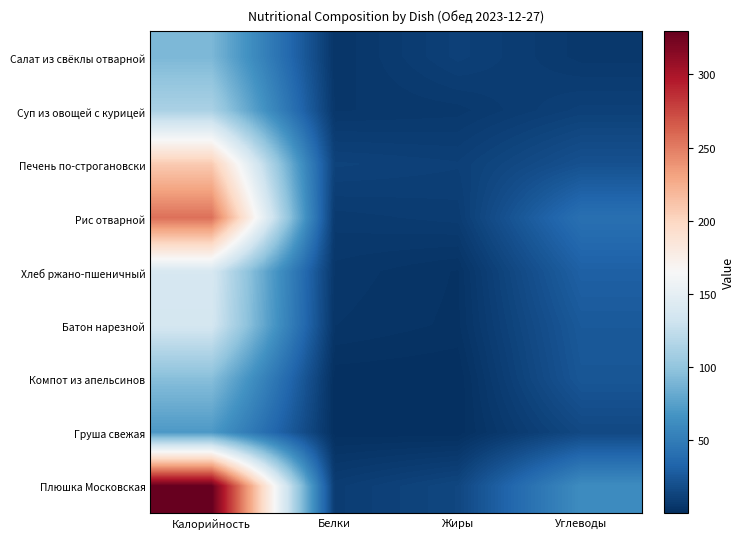

What is the difference between the highest and lowest values at Калорийность?

259.3